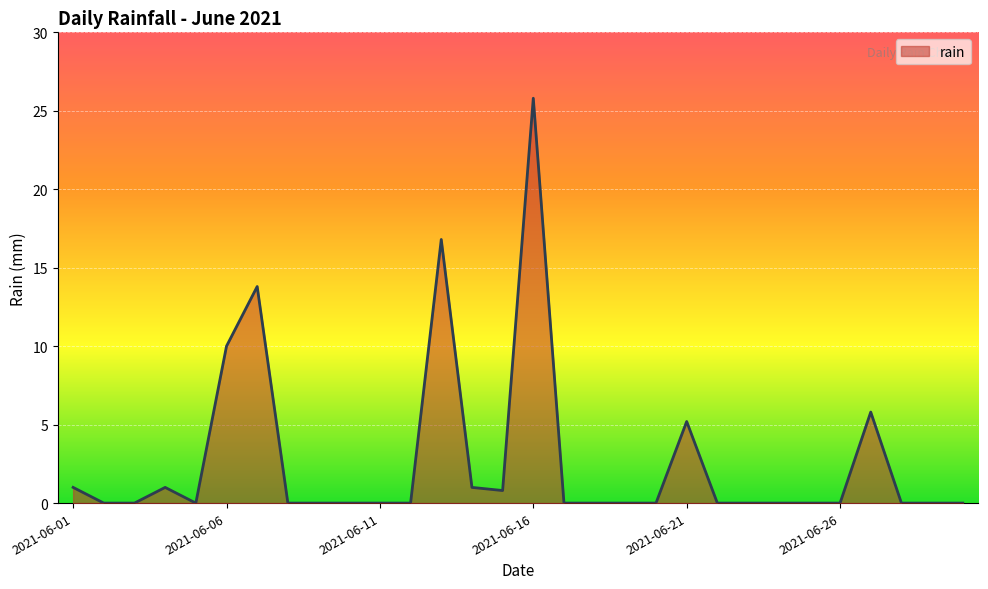

What is the difference between the maximum and minimum values?

25.8